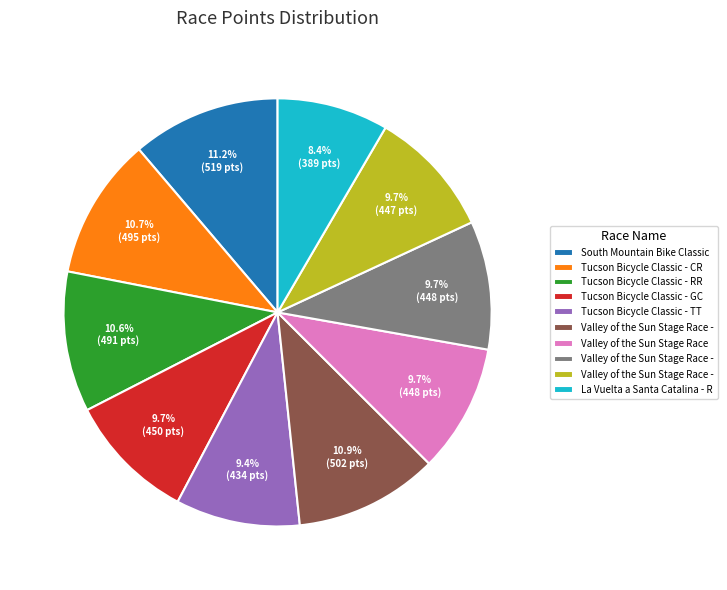

To the nearest percent, what is the average slice percentage?

10%